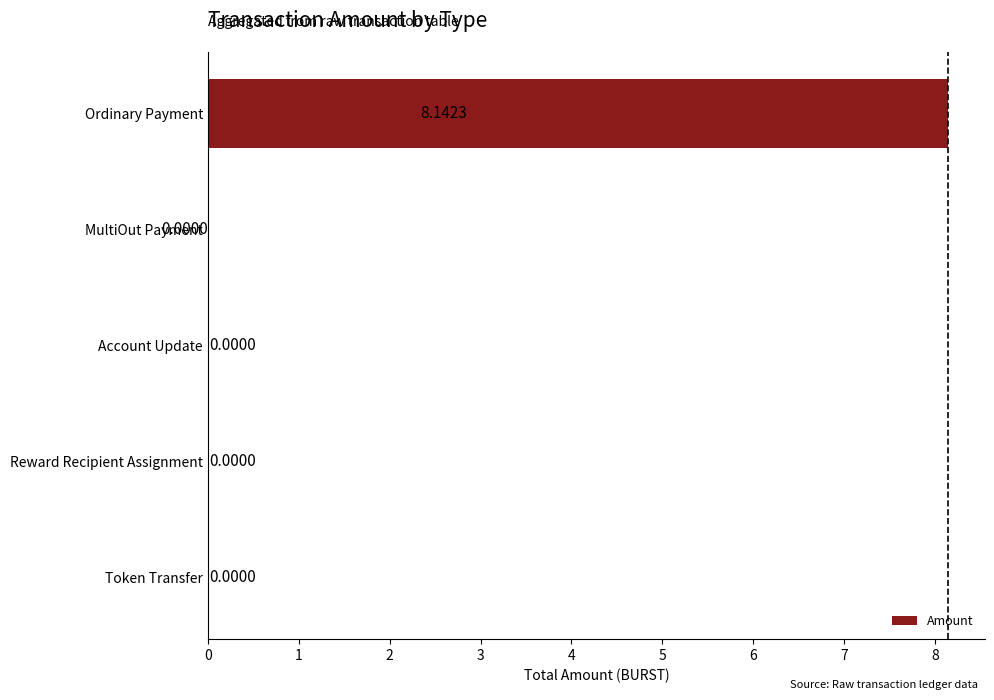

What is the change in value from Reward Recipient Assignment to Ordinary Payment?

+8.1